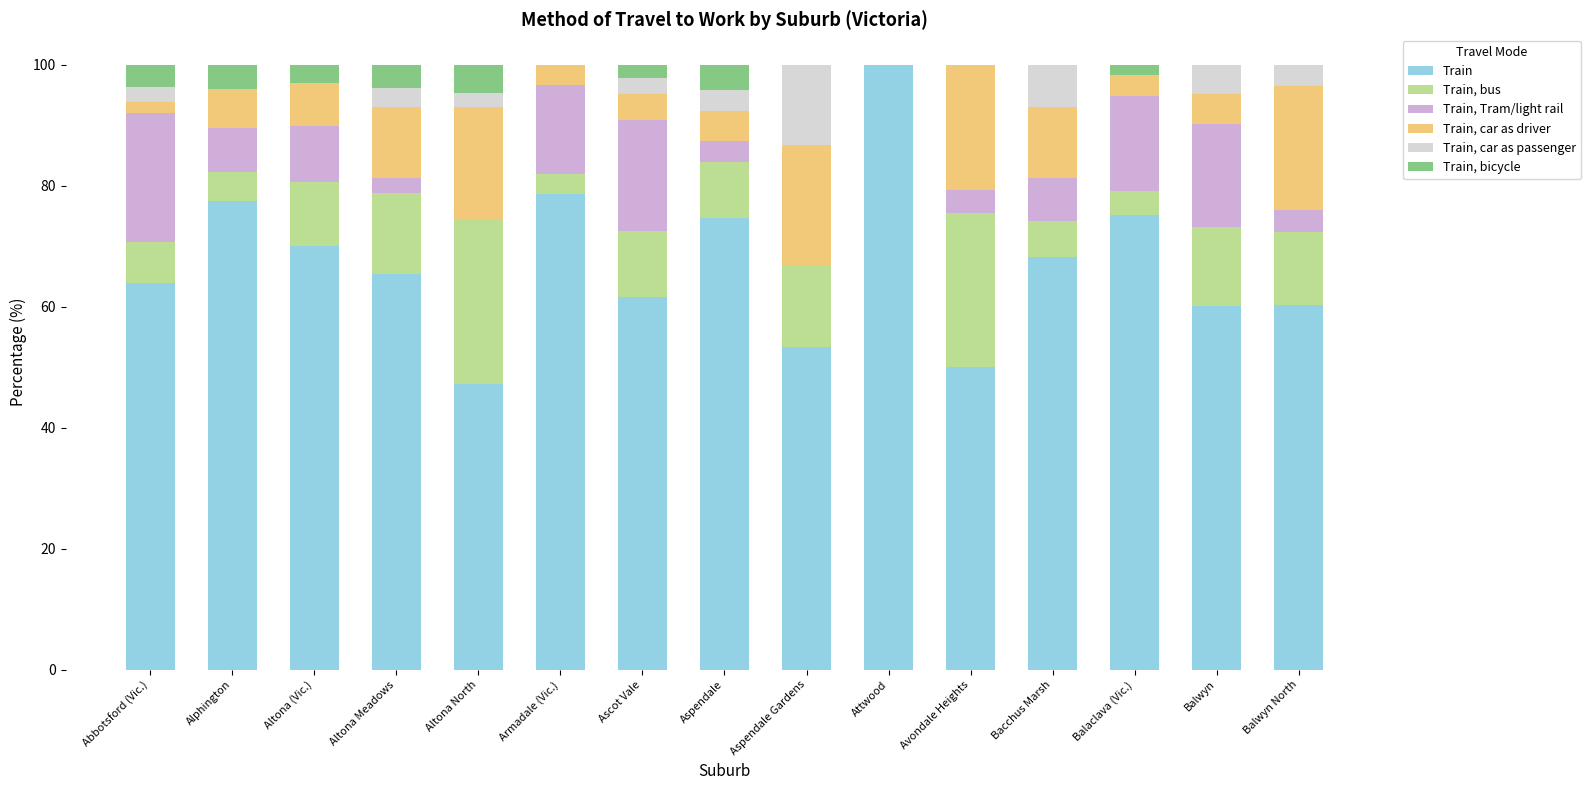

Is it true that Train equals 47.3 at Altona North?

True